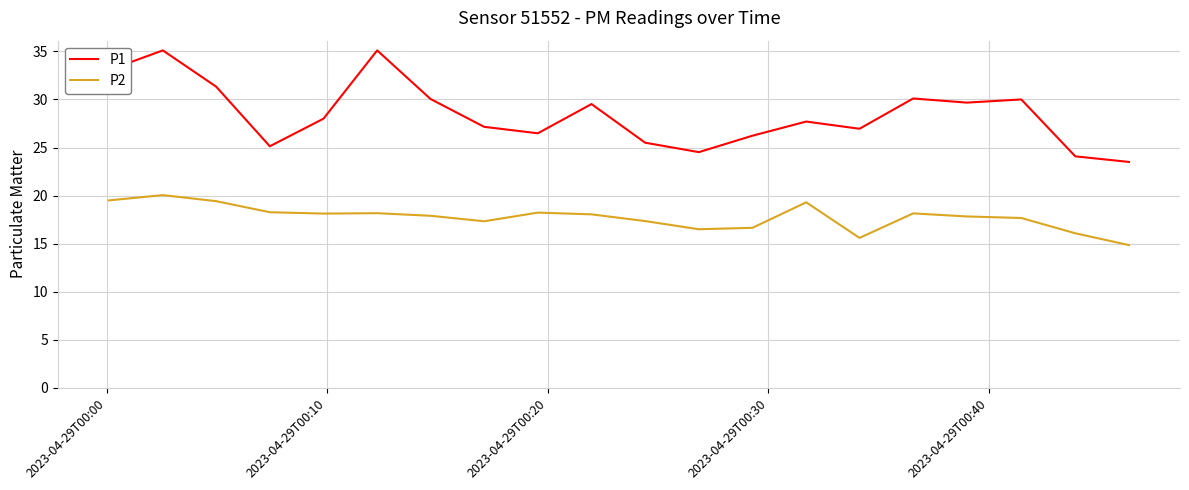

How many distinct data groups are displayed?

2